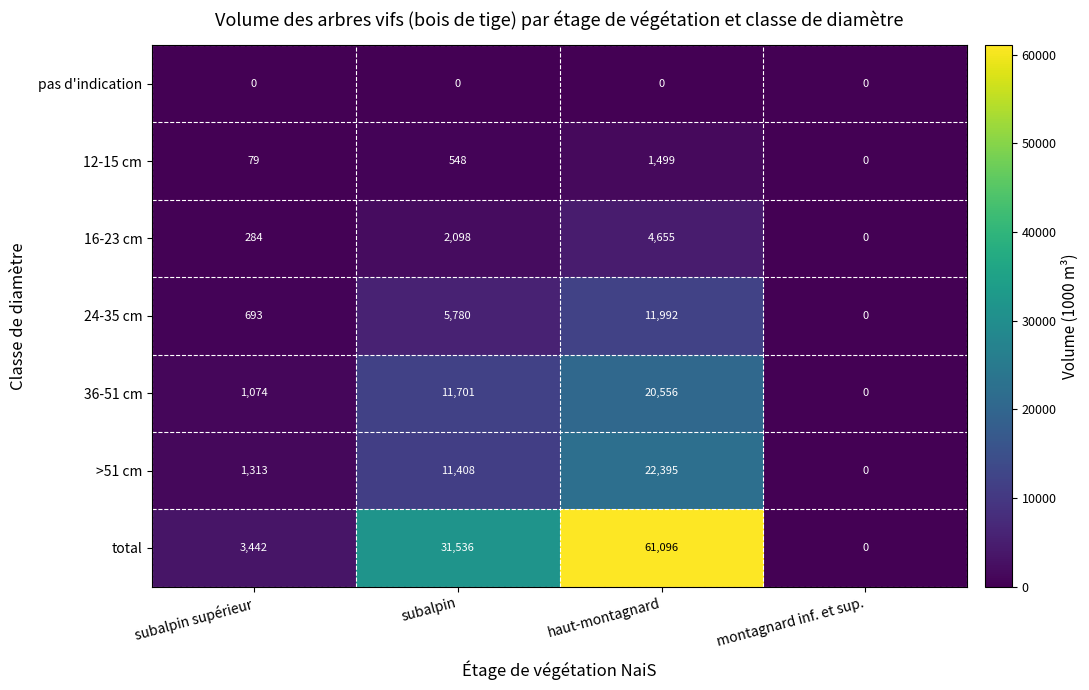

How many values in >51 cm are above zero?

3